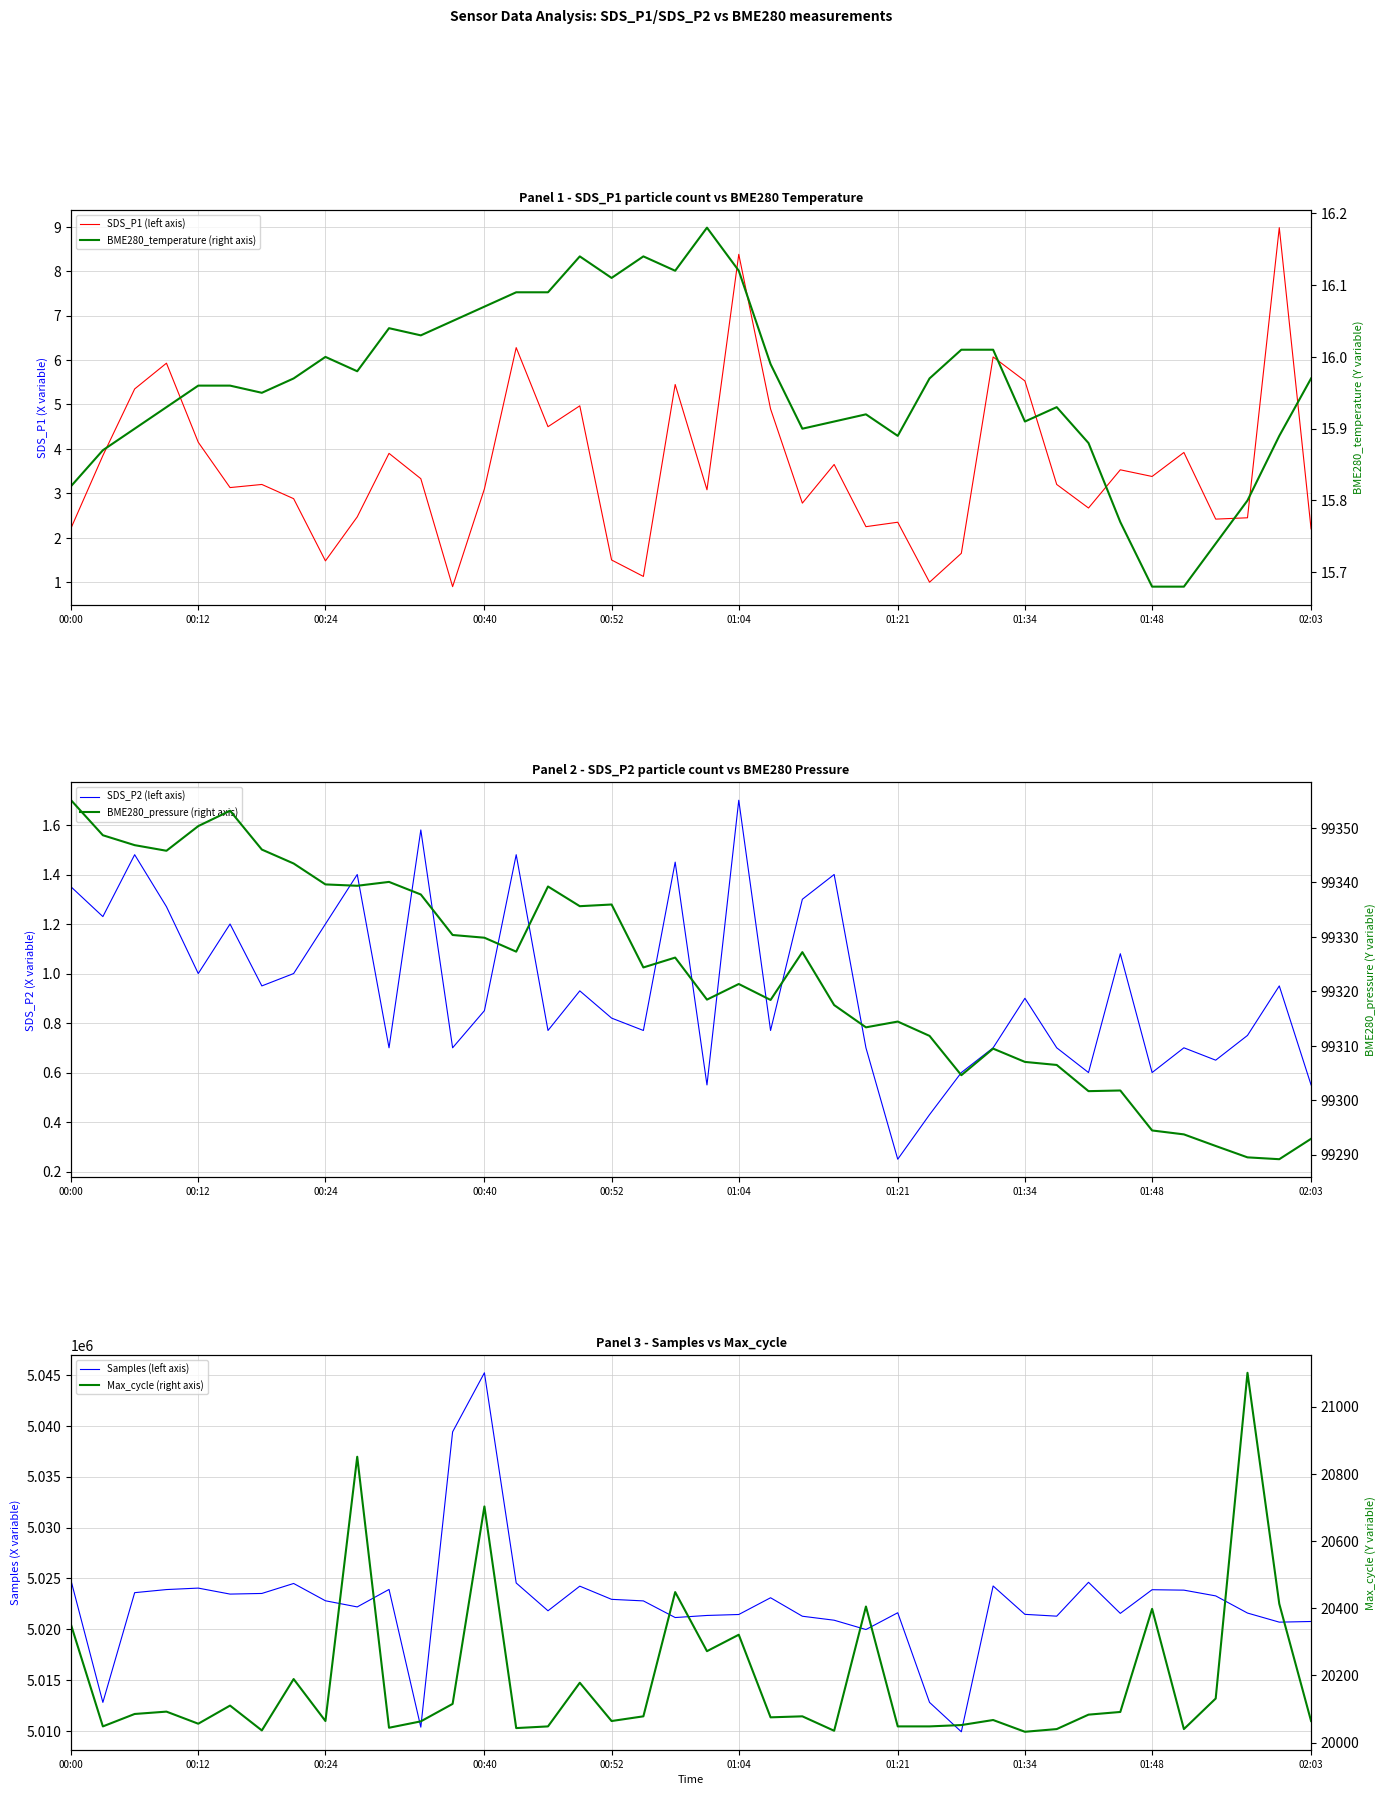

What is the difference between the highest and lowest values at 18?

5022782.2